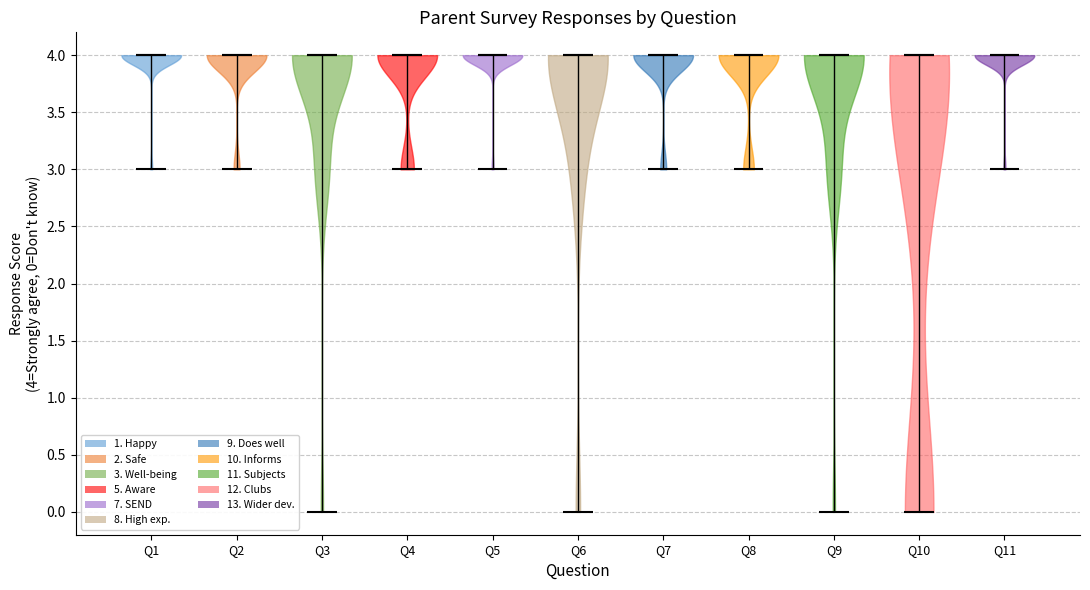

Reading left to right, read every violin against the y-axis: where its median line is, and the lowest and highest points it reaches. The values are not printed on the chart, so give them approximately, as read against the axis.

Q1: median line 4, lowest point 3, highest point 4
Q2: median line 4, lowest point 3, highest point 4
Q3: median line 4, lowest point 0, highest point 4
Q4: median line 4, lowest point 3, highest point 4
Q5: median line 4, lowest point 3, highest point 4
Q6: median line 4, lowest point 0, highest point 4
Q7: median line 4, lowest point 3, highest point 4
Q8: median line 4, lowest point 3, highest point 4
Q9: median line 4, lowest point 0, highest point 4
Q10: median line 4, lowest point 0, highest point 4
Q11: median line 4, lowest point 3, highest point 4